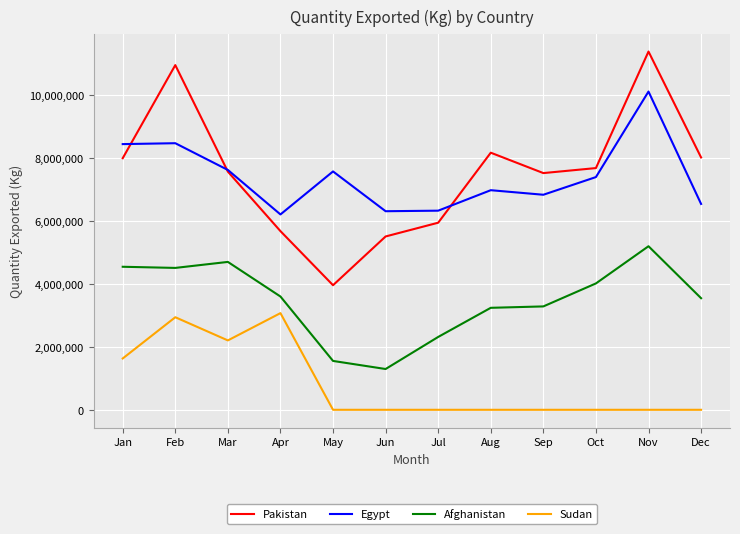

What is the maximum value for Afghanistan?

5198176